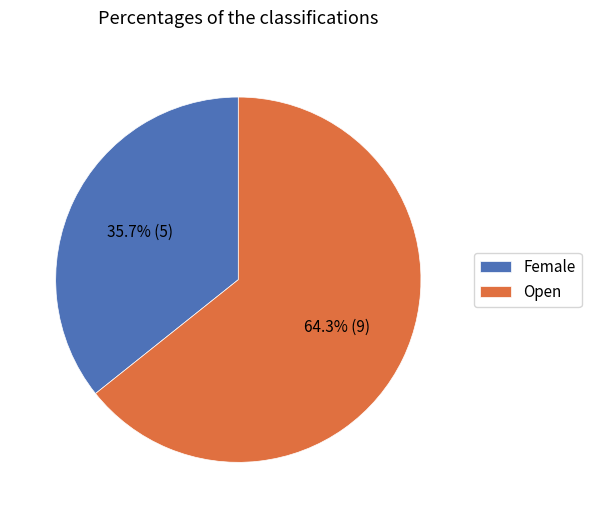

How many slices are in this pie chart?

2